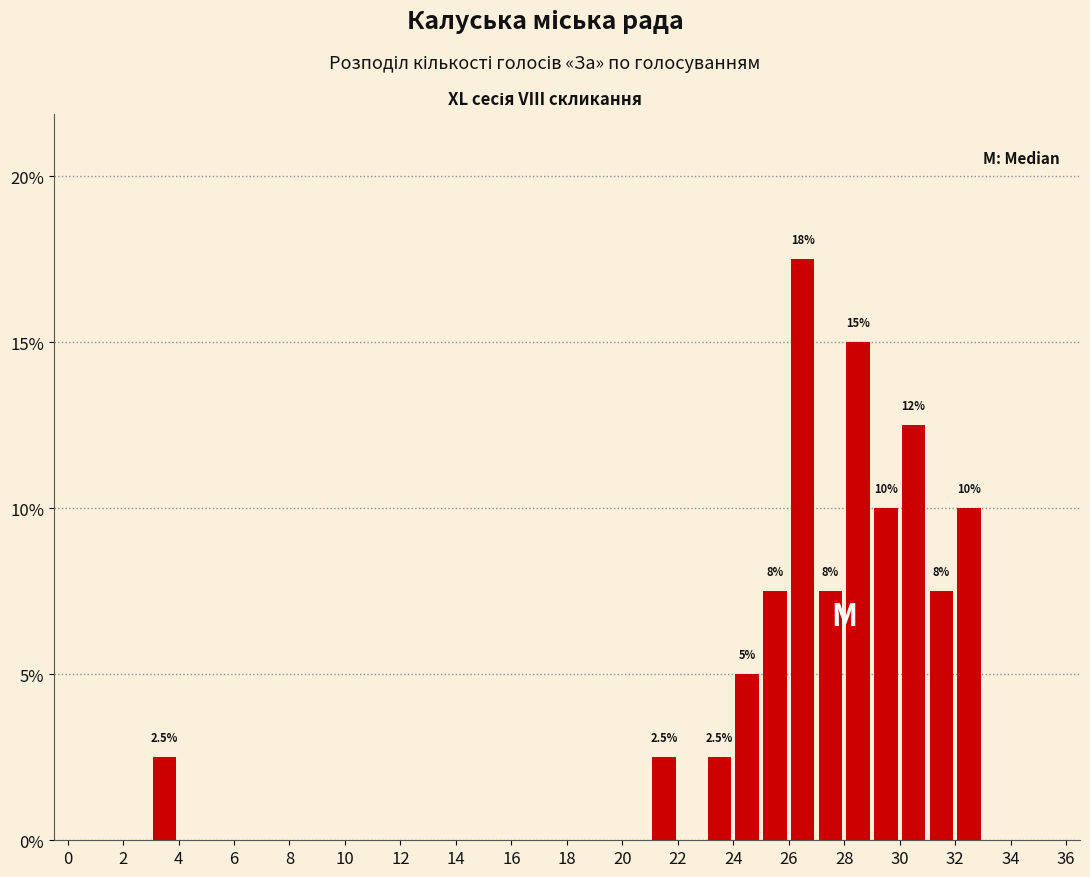

Over which range of the x-axis is the bar tallest?

26 to 27